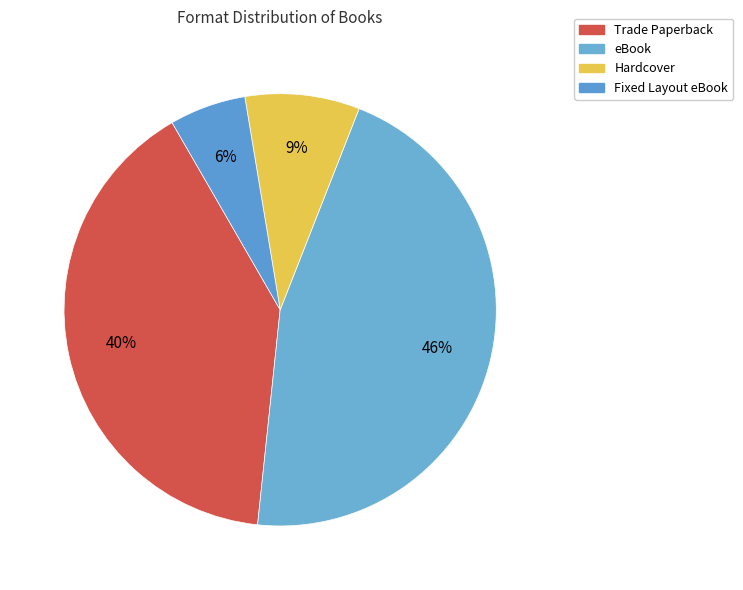

True or false: eBook accounts for 46% of the total.

True